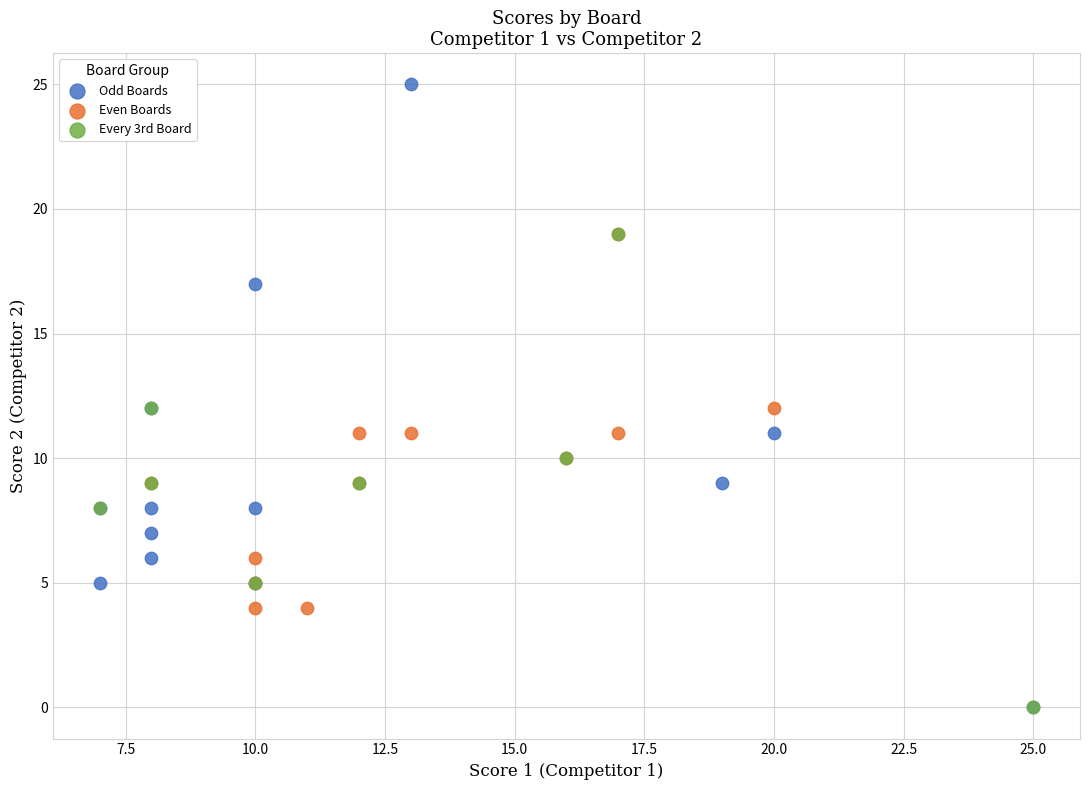

Which series reaches the maximum Y coordinate?

Odd Boards